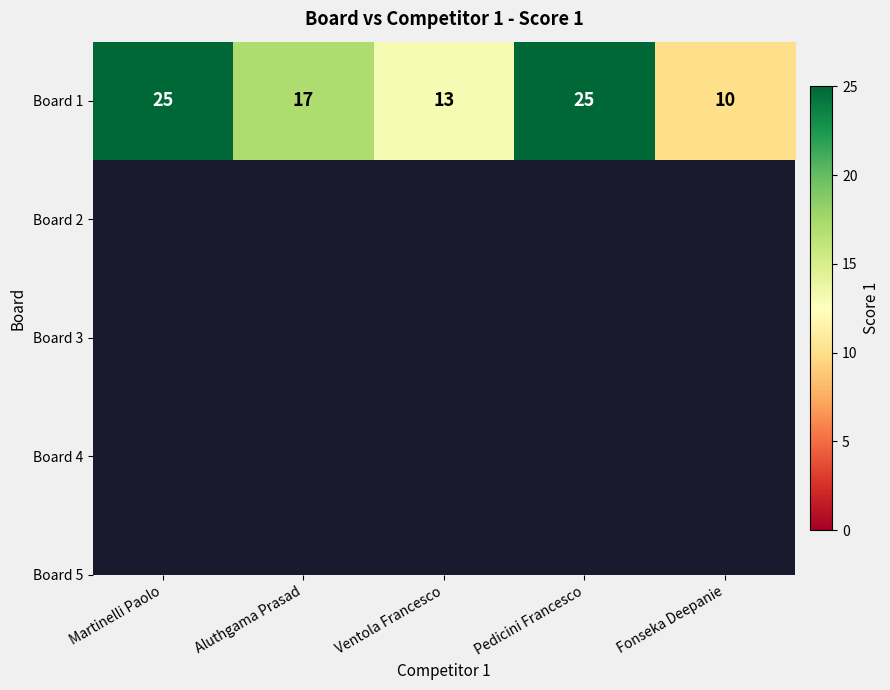

Reading right to left, what are all the values shown in this chart?

10	25	13	17	25